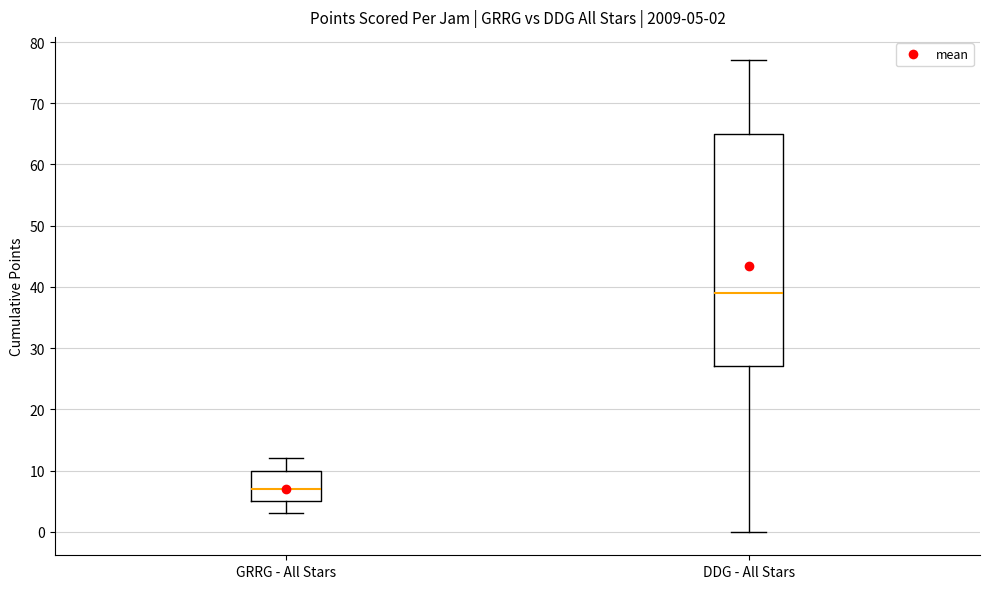

Which box has the highest median line?

DDG - All Stars